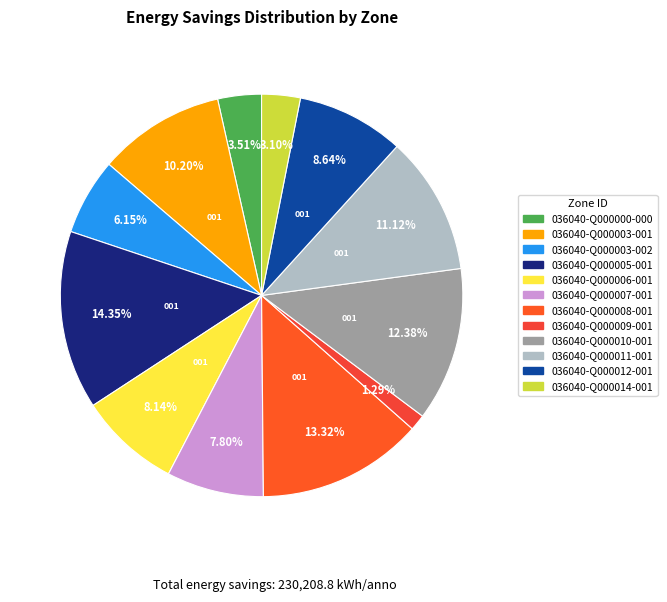

How many slices are in this pie chart?

12